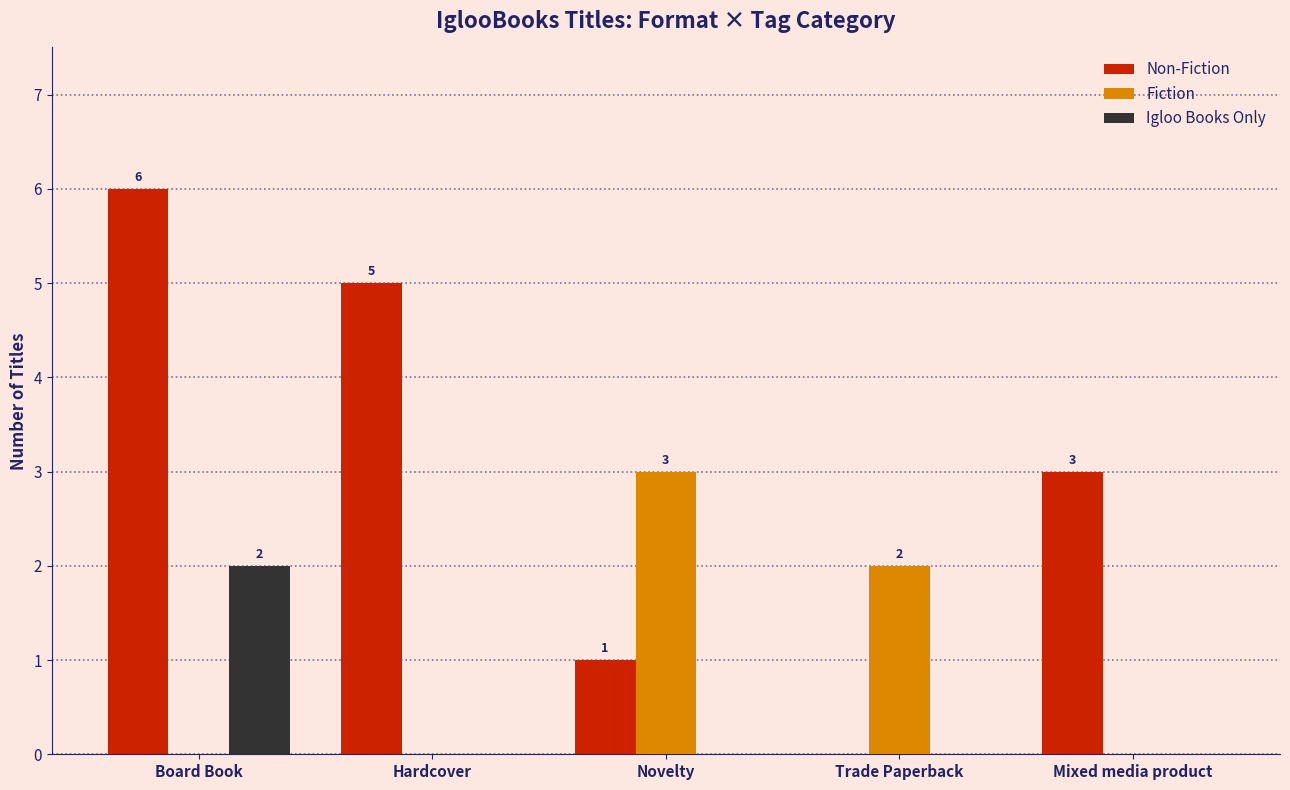

Between Trade Paperback and Mixed media product, which series saw the biggest shift?

Non-Fiction